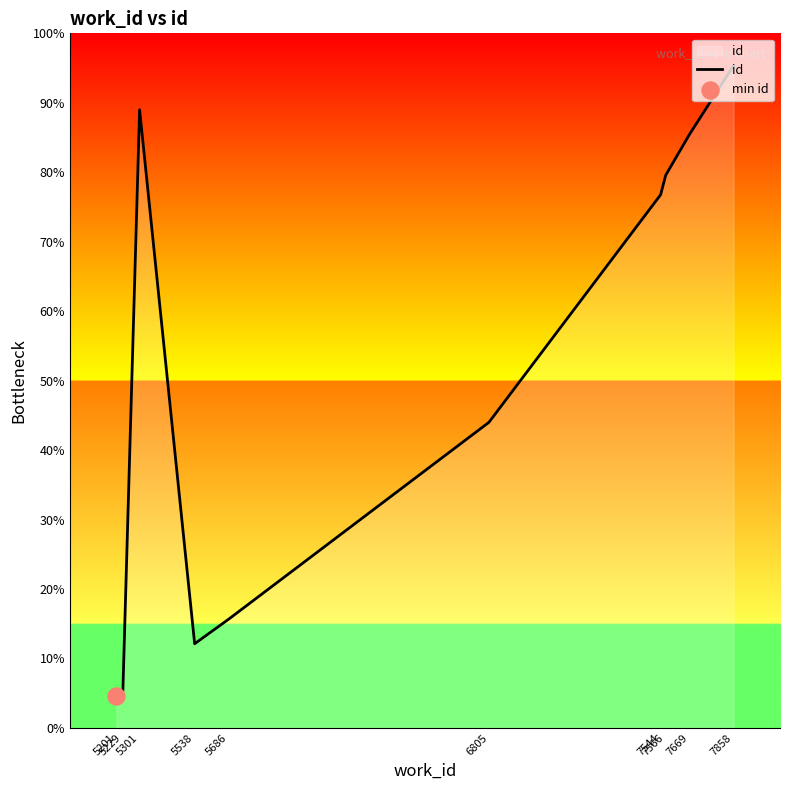

Which has a higher value, 7544 or 5686?

7544